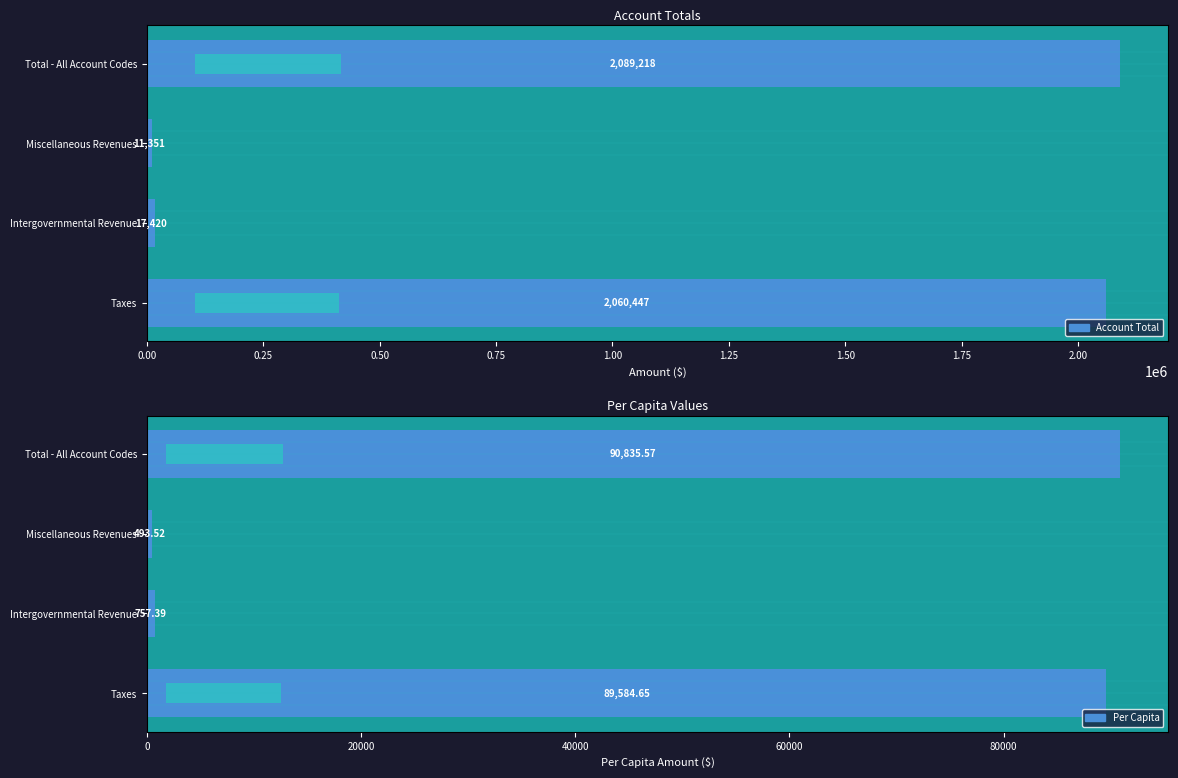

How many bars are there in total?

8